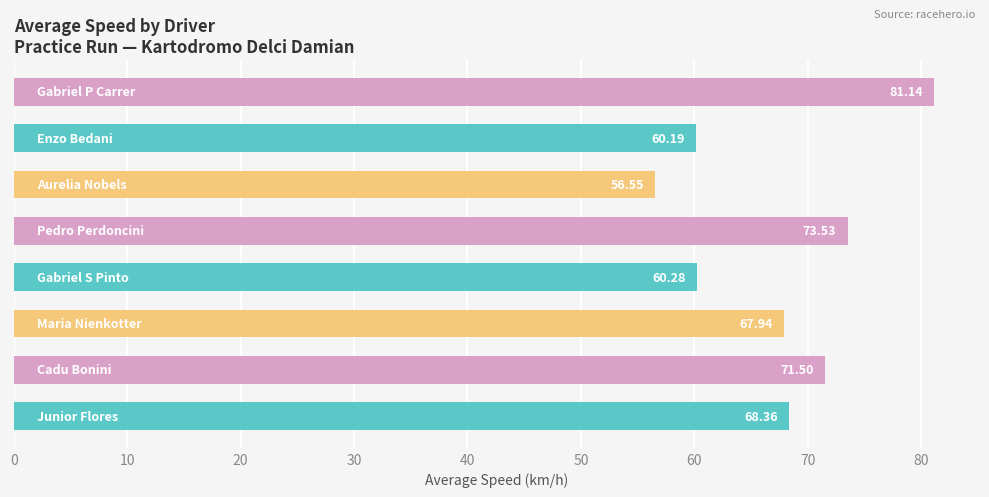

What is the average value?

67.4